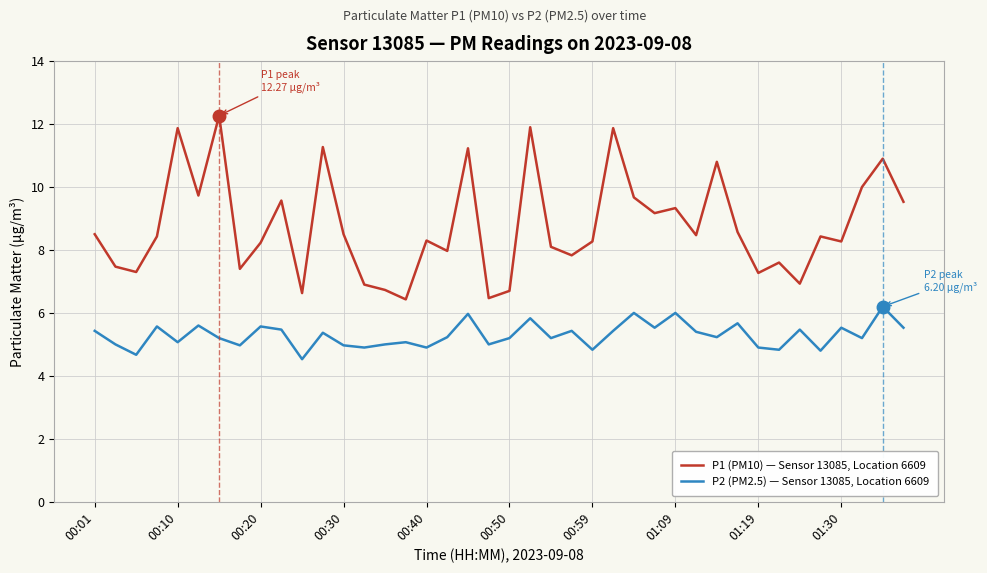

Which series has the largest total across all categories?

P1 (PM10) — Sensor 13085, Location 6609